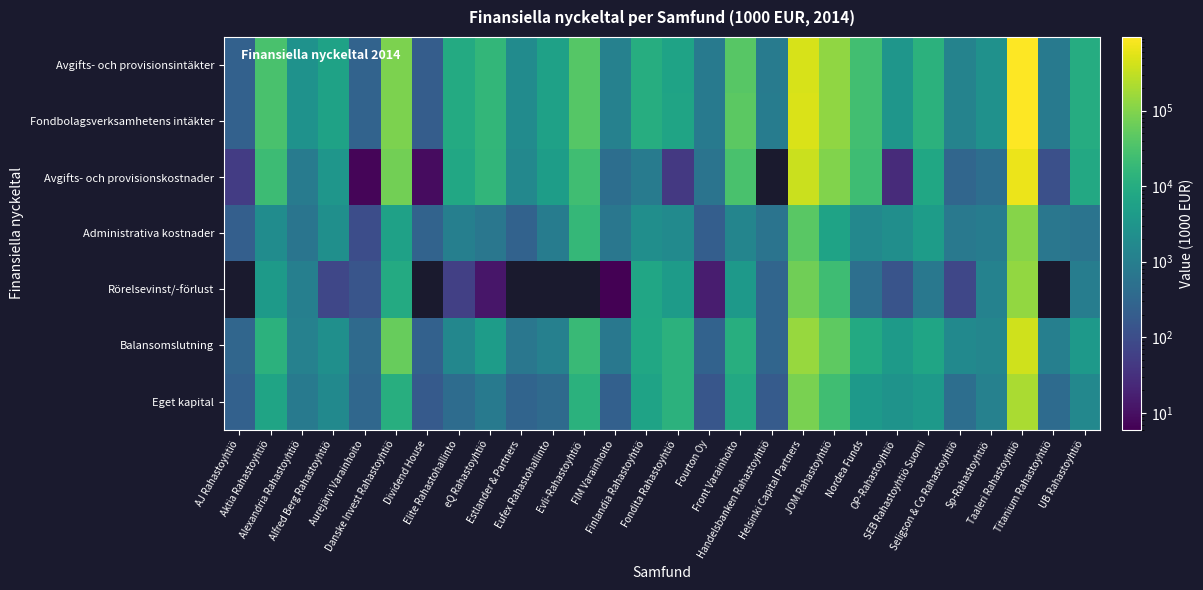

The Fondbolagsverksamhetens intäkter series shows 24903.0 at Nordea Funds. True or false?

True